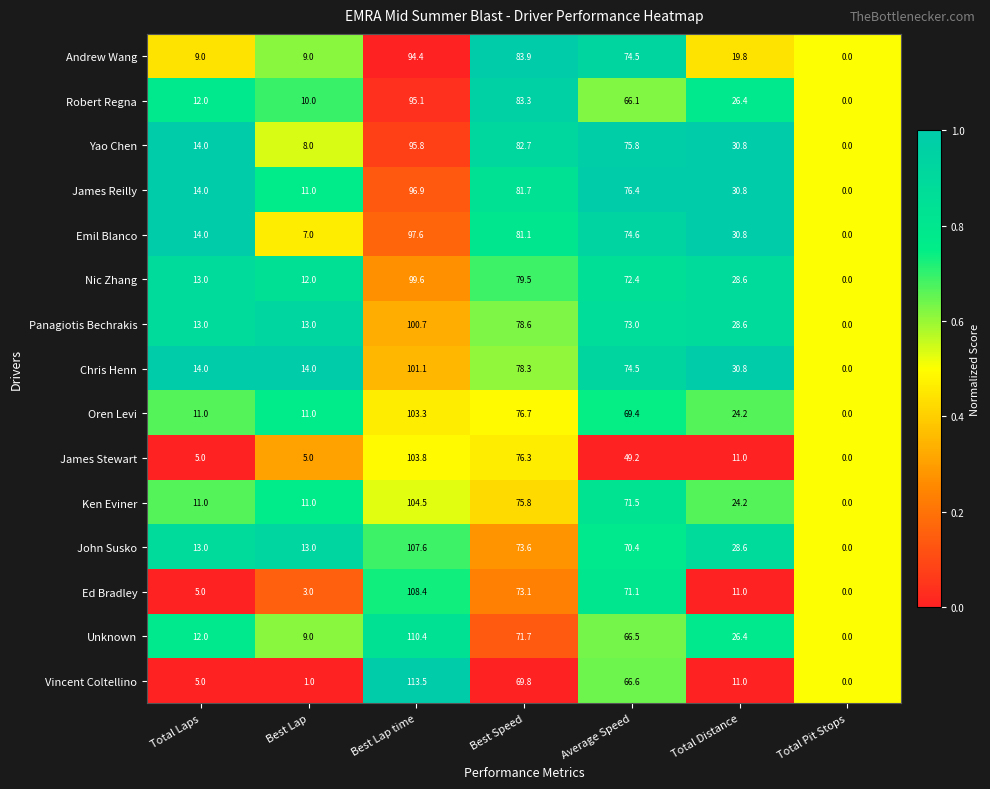

Where does the Unknown series first go above 26?

Best Lap time